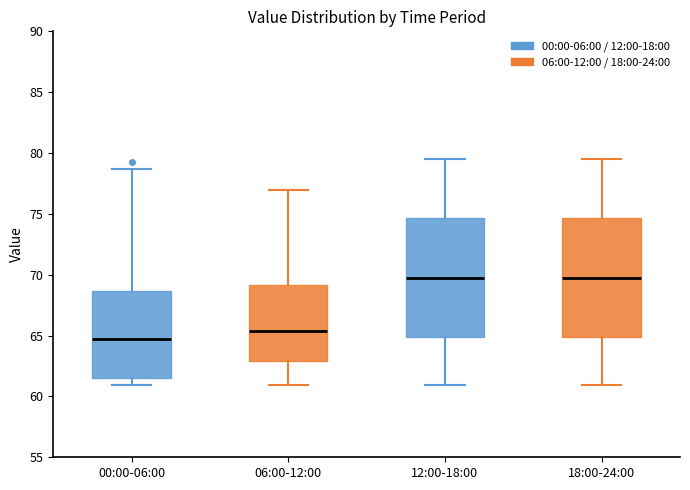

Reading left to right, read every box against the y-axis: the position of its median line, the range the box covers, and the ends of its whiskers. The values are not printed on the chart, so give them approximately, as read against the axis.

00:00-06:00: median 65.0, box 61.5 to 68.5, whiskers 61.0 to 78.5
06:00-12:00: median 65.5, box 63.0 to 69.0, whiskers 61.0 to 77.0
12:00-18:00: median 70.0, box 65.0 to 74.5, whiskers 61.0 to 79.5
18:00-24:00: median 70.0, box 65.0 to 74.5, whiskers 61.0 to 79.5